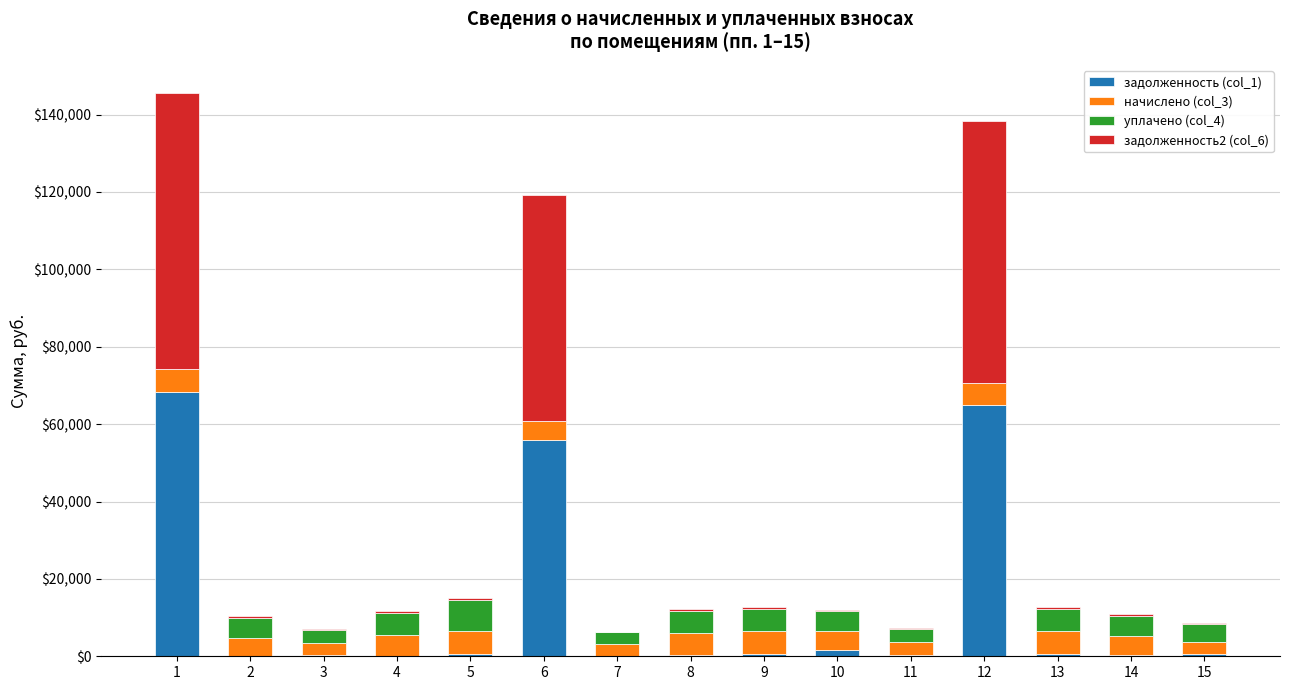

What is the sum of all задолженность (col_1) values?

194393.2